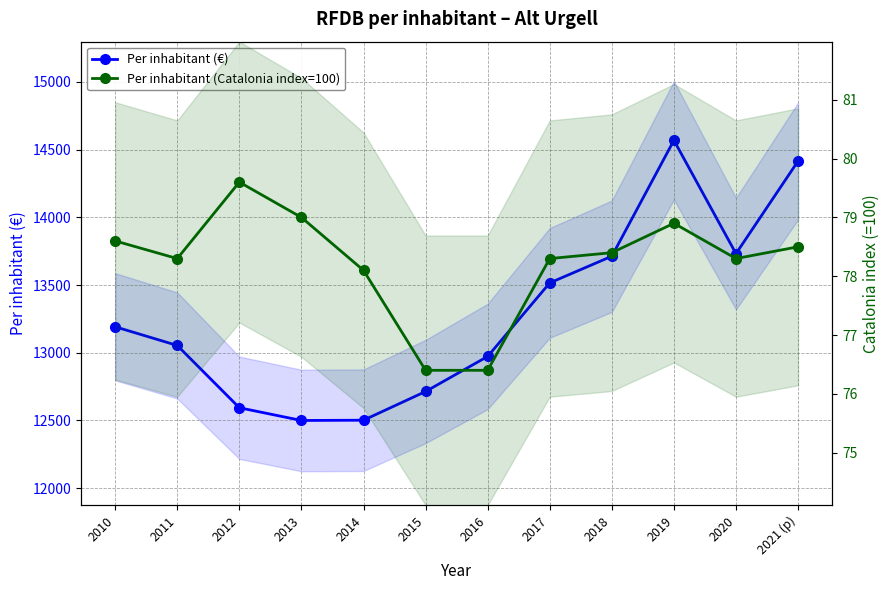

Where is Per inhabitant (Catalonia index=100) nearest to the value 78?

2014